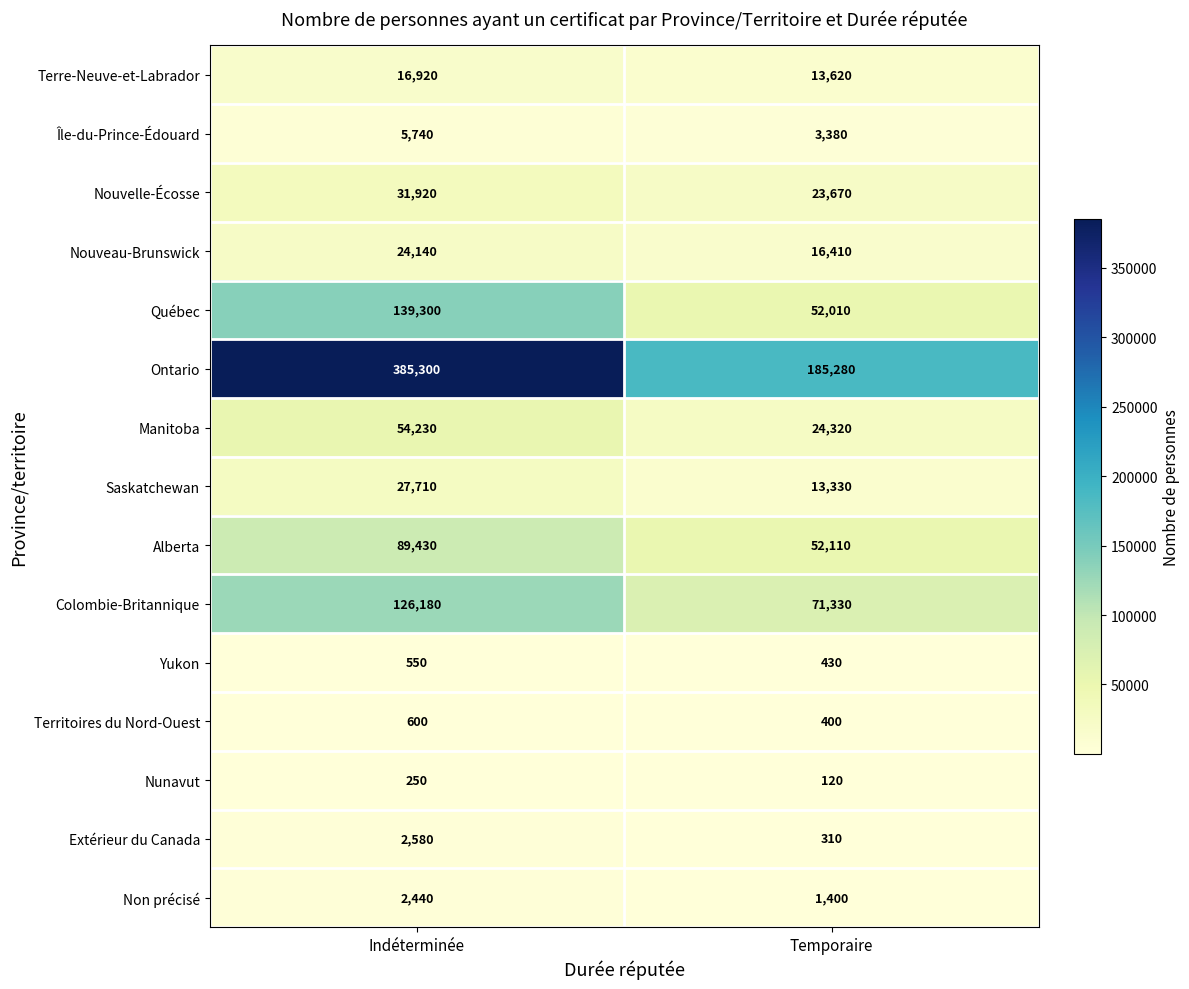

What is the approximate value of Territoires du Nord-Ouest at Indéterminée, to the nearest 5?

600